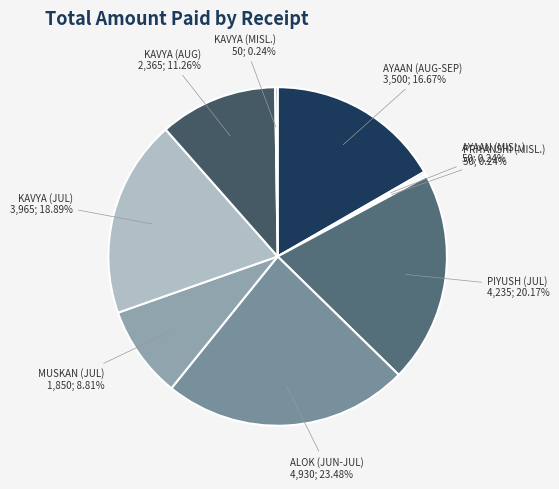

Combined, what portion of the pie is MUSKAN (JUL) and AYAAN (AUG-SEP)?

25.5%